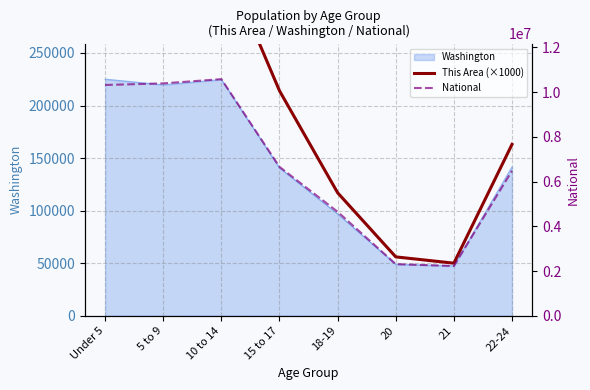

How many values in the National series exceed 6656209?

3